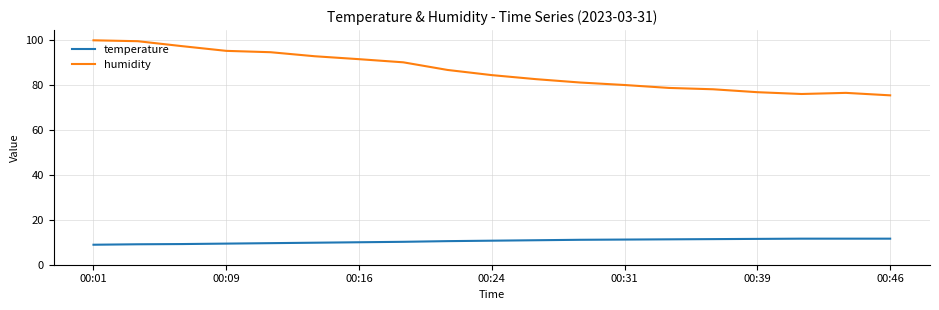

What is the sum of all humidity values?

1637.2